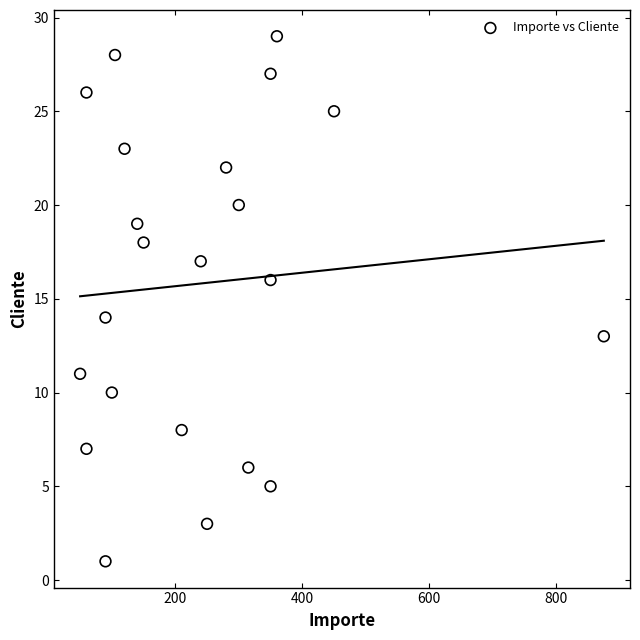

What is the range of Y values (max minus min)?

28